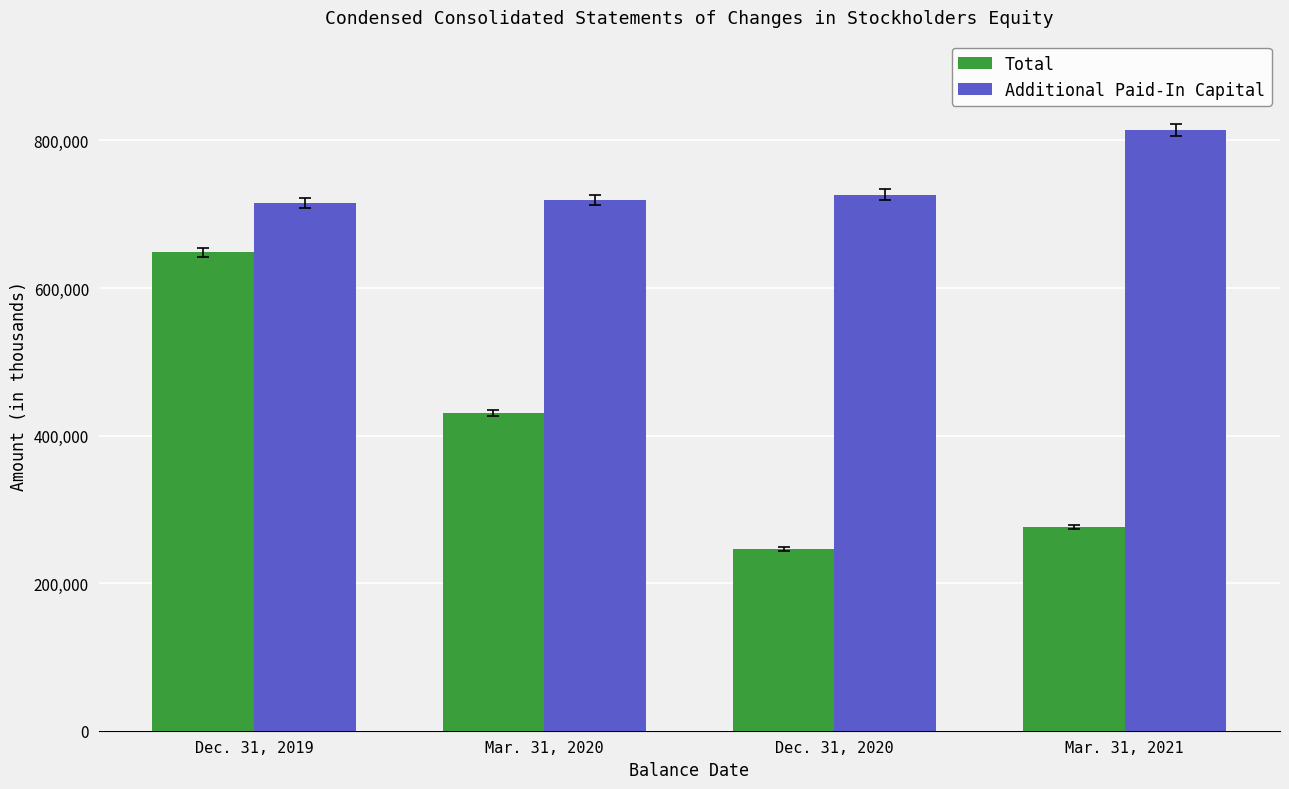

Between Dec. 31, 2019 and Mar. 31, 2020, which series saw the biggest shift?

Total